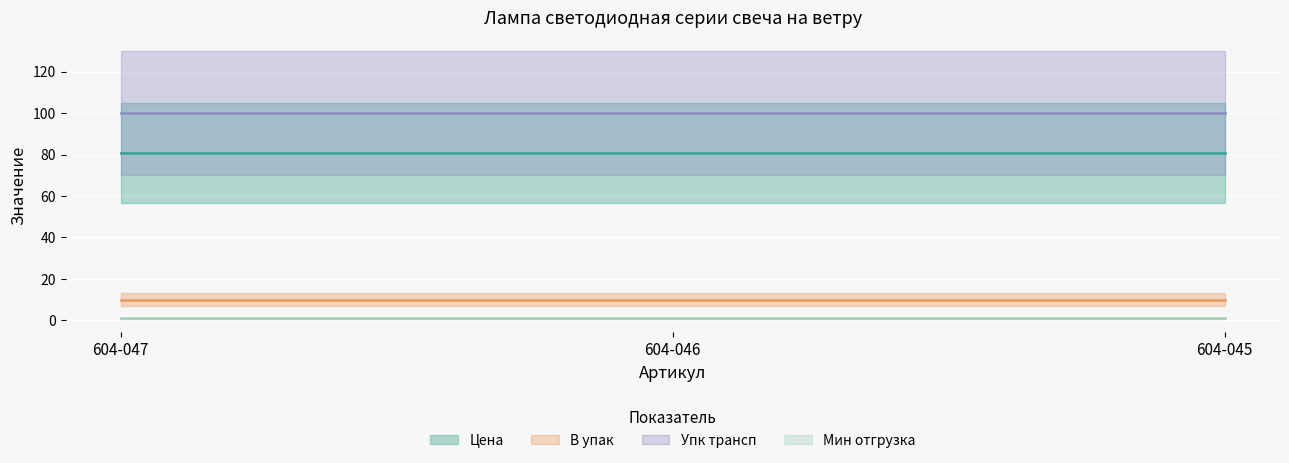

Is the value of Упк трансп at 604-046 greater than the value of В упак at 604-046?

Yes